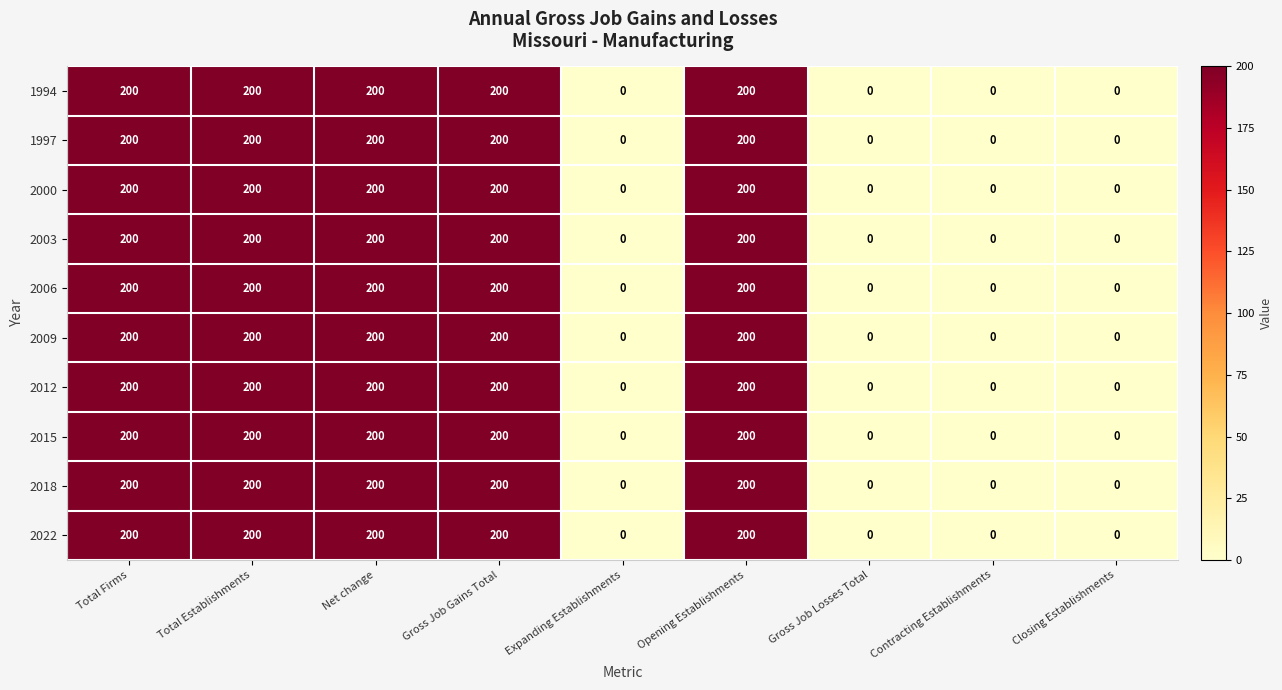

What is the maximum value shown in the chart?

200